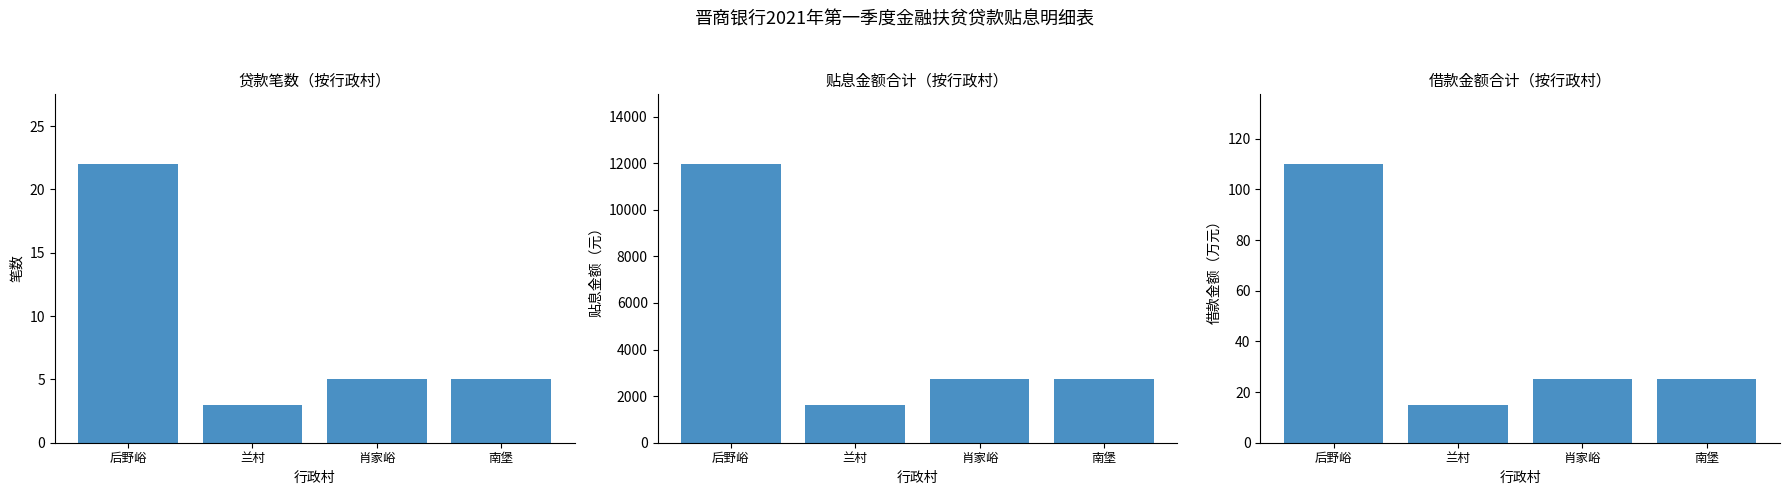

Reading right to left, extract all data points from this chart.

贷款笔数: 5.0	5.0	3.0	22.0
贴息金额合计: 2718.8	2718.8	1631.2	11962.5
借款金额合计: 25.0	25.0	15.0	110.0